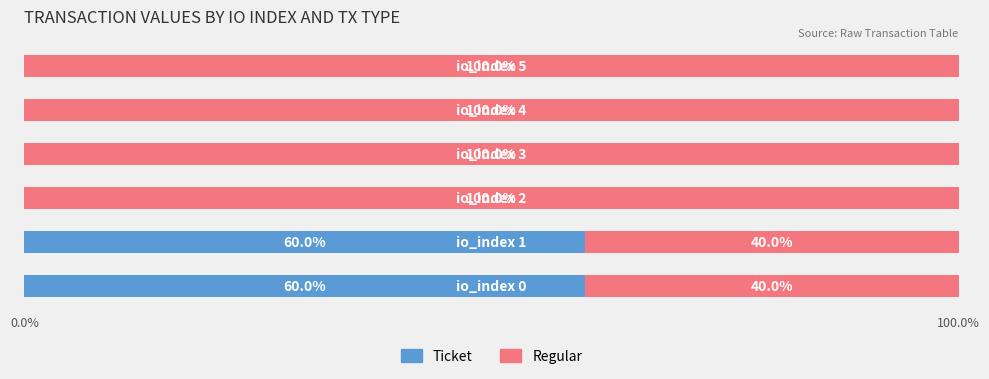

What is the sum of all Ticket values?

120